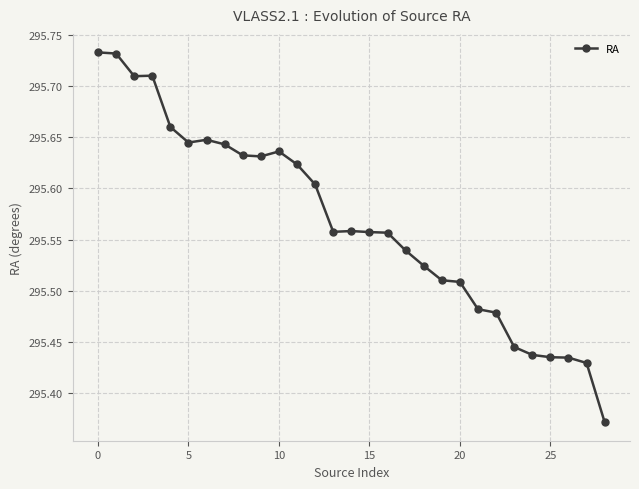

True or false: there are more than 0 points higher than both neighbors.

True